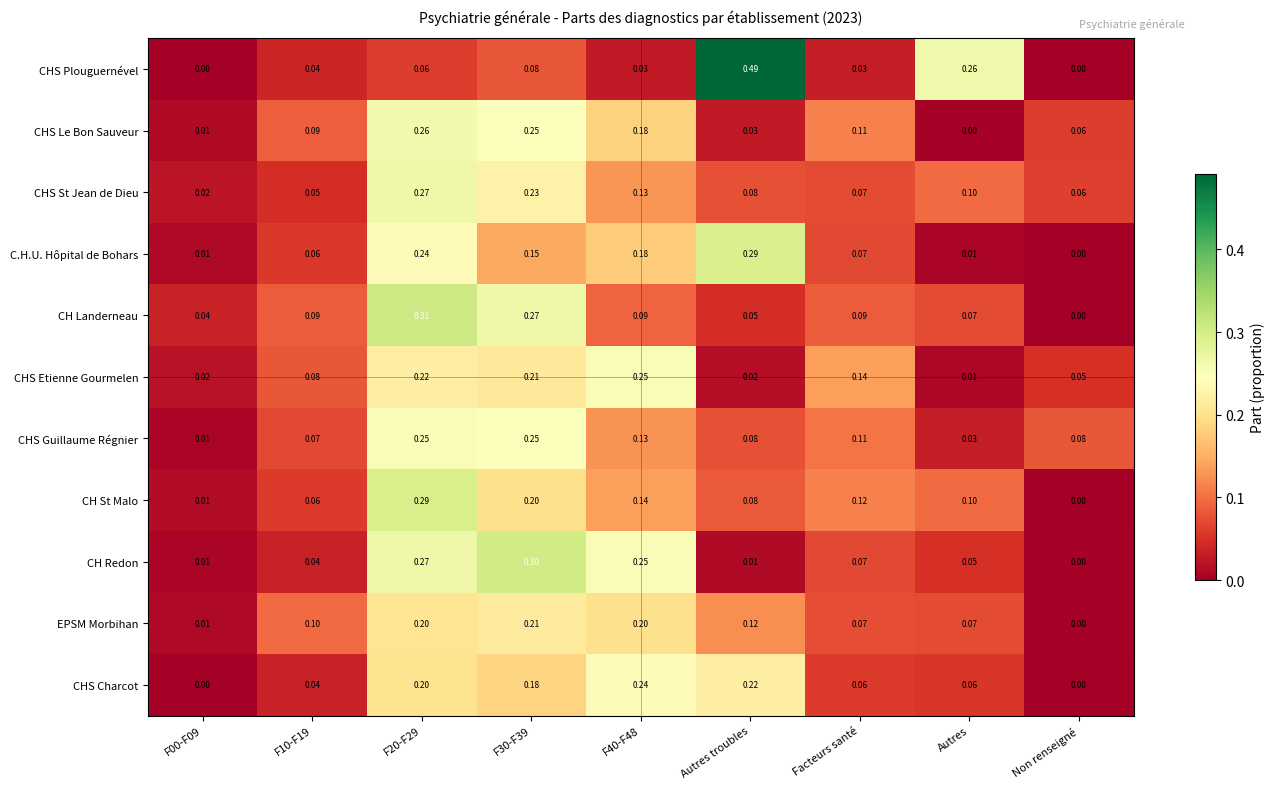

Count the number of data series in this chart.

11